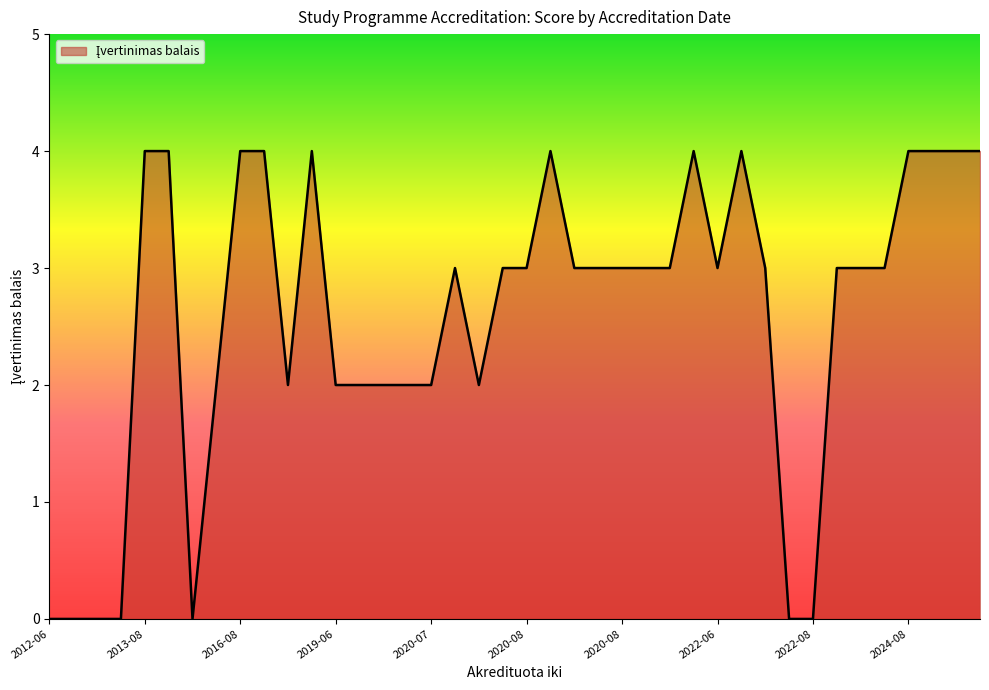

What is the maximum value shown in the chart?

4